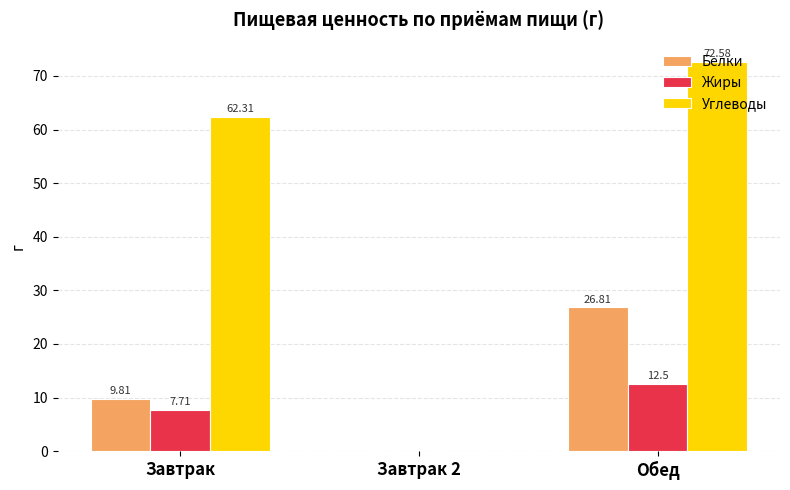

How many groups of bars are there?

3